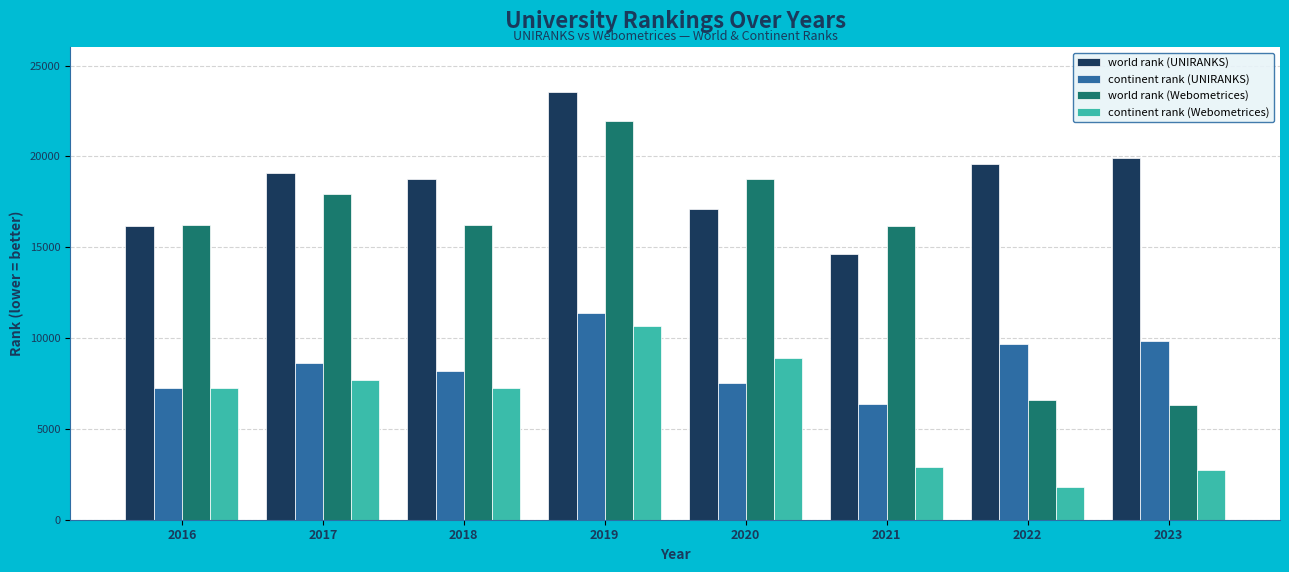

What is the lowest value of the world rank (Webometrices) series?

6308